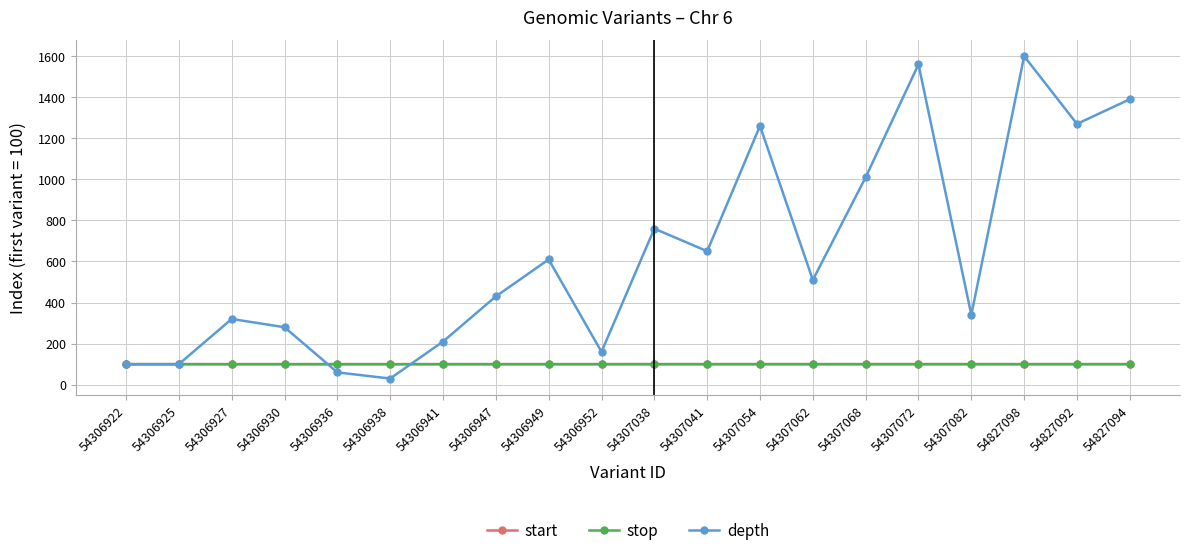

After their last crossing, which series has the higher values: depth or start?

depth